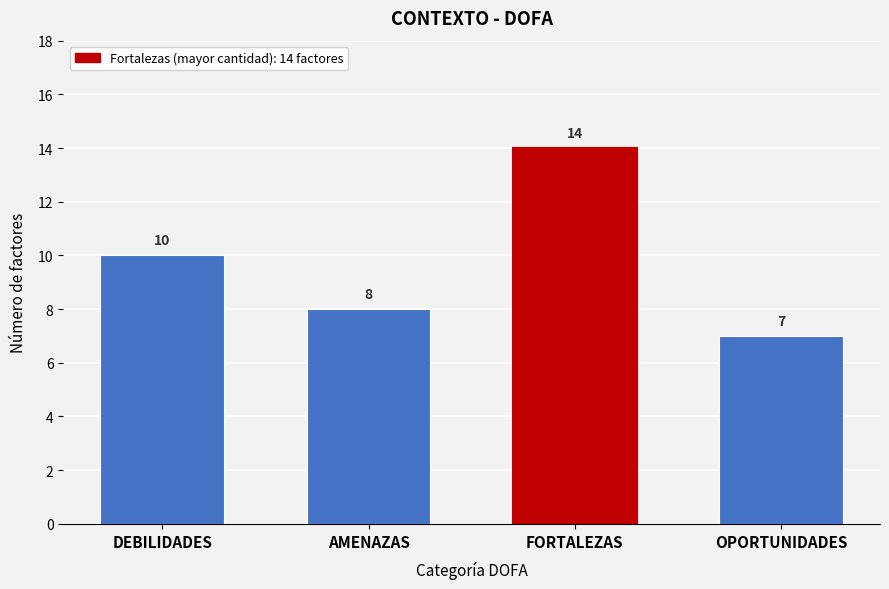

Reading left to right, list all the values displayed in this chart.

DEBILIDADES=10	AMENAZAS=8	FORTALEZAS=14	OPORTUNIDADES=7